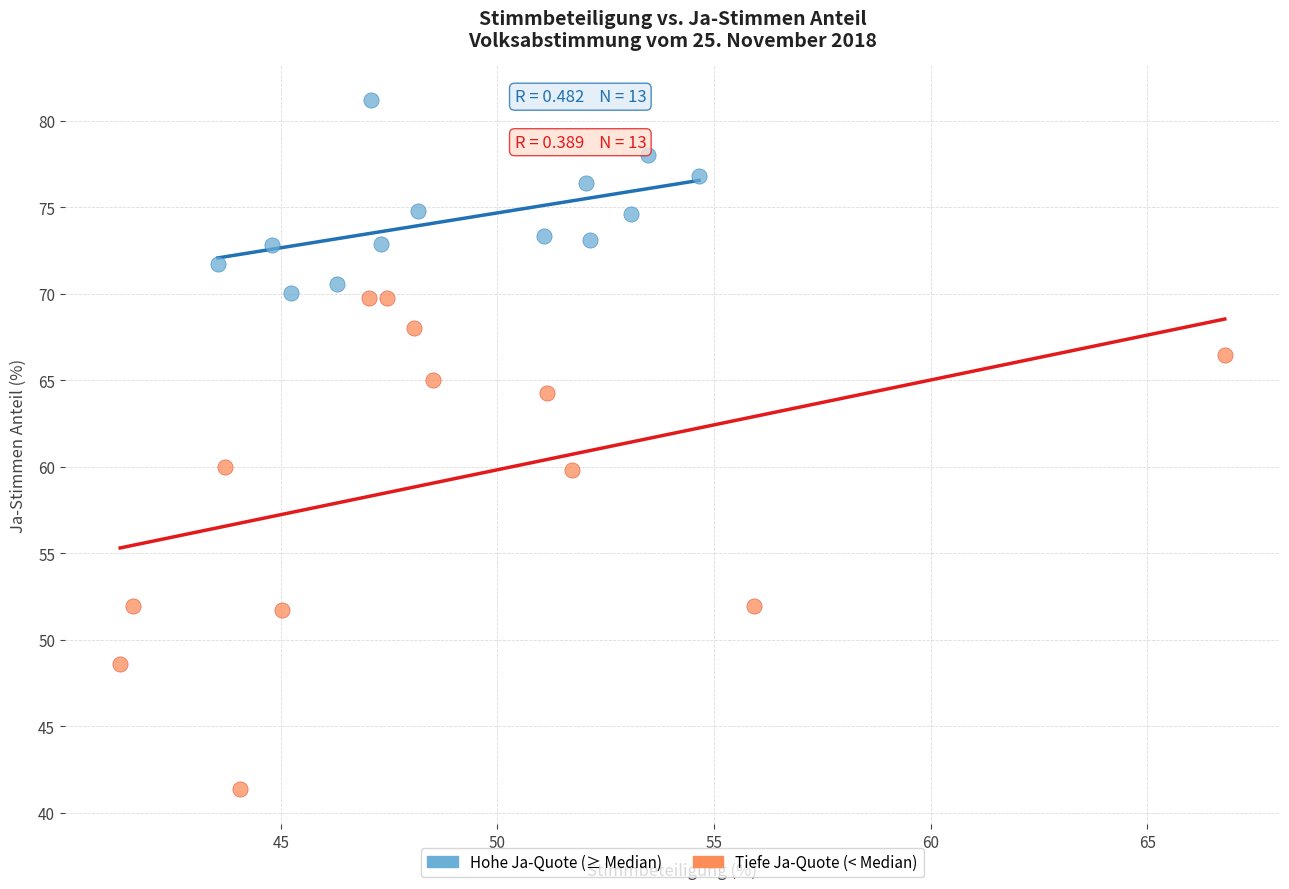

Which series contains the highest Y value?

Hohe Ja-Quote (≥ Median)